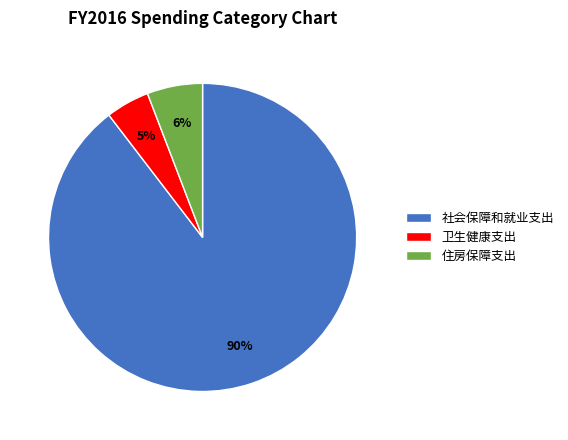

What percentage is the 住房保障支出 slice, to the nearest percent?

6%